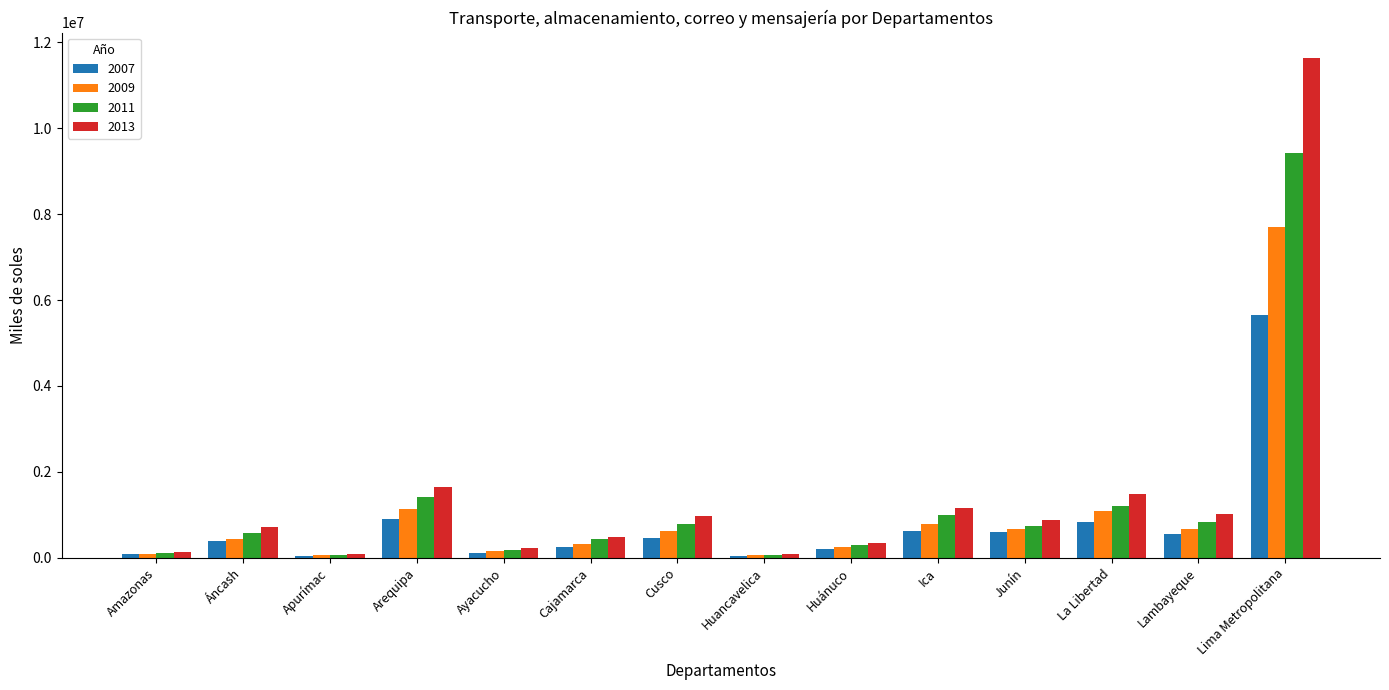

What is the difference between the maximum and minimum values in the 2009 series?

7642244